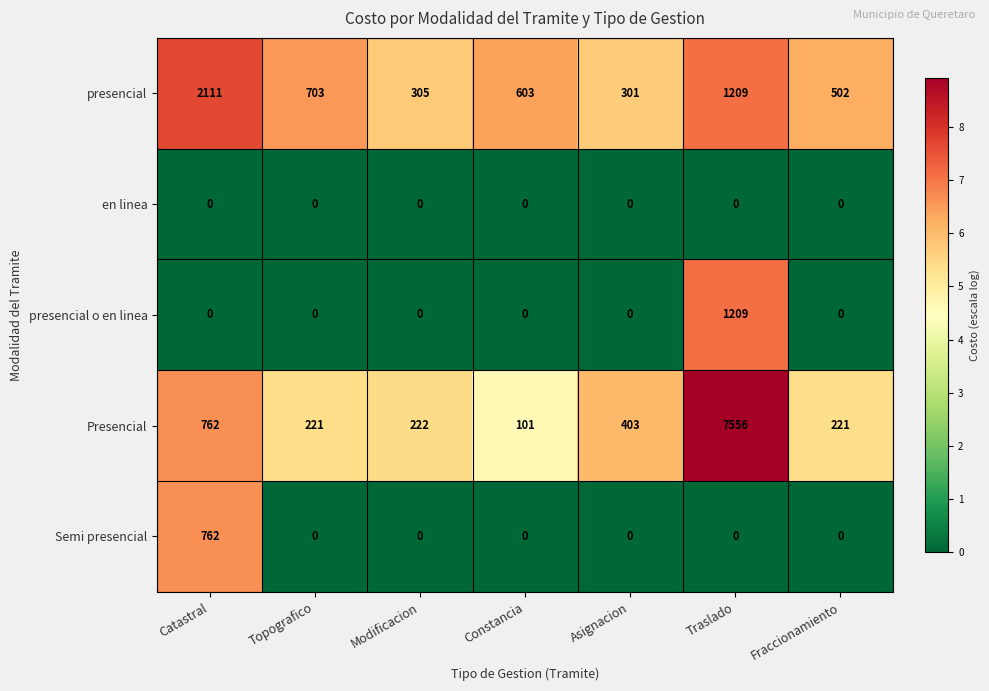

List the series in order of their peak value, lowest first.

en linea, Semi presencial, presencial o en linea, presencial, Presencial